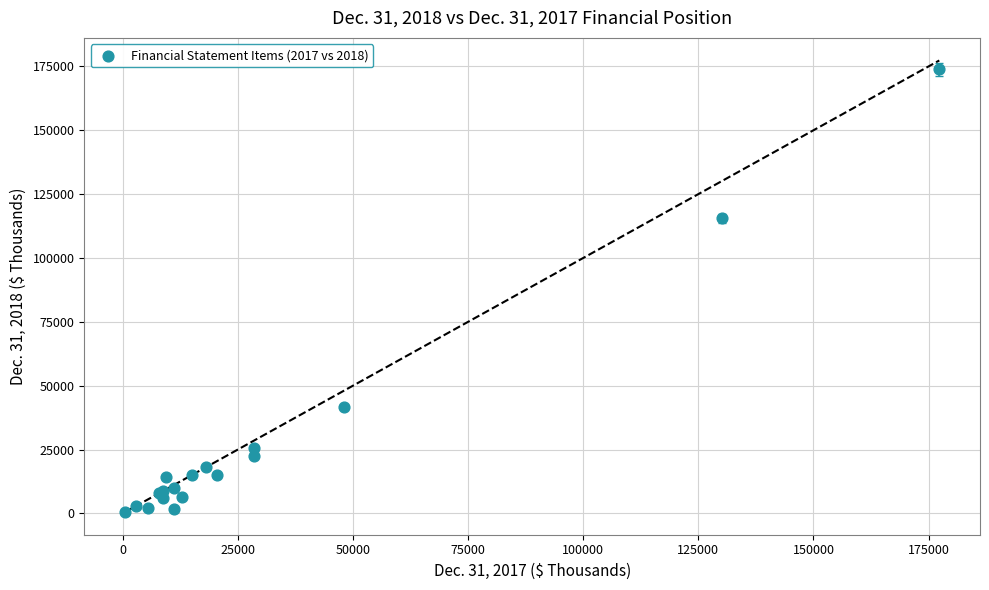

What Y value in the scatter plot is closest to 87203?

115505